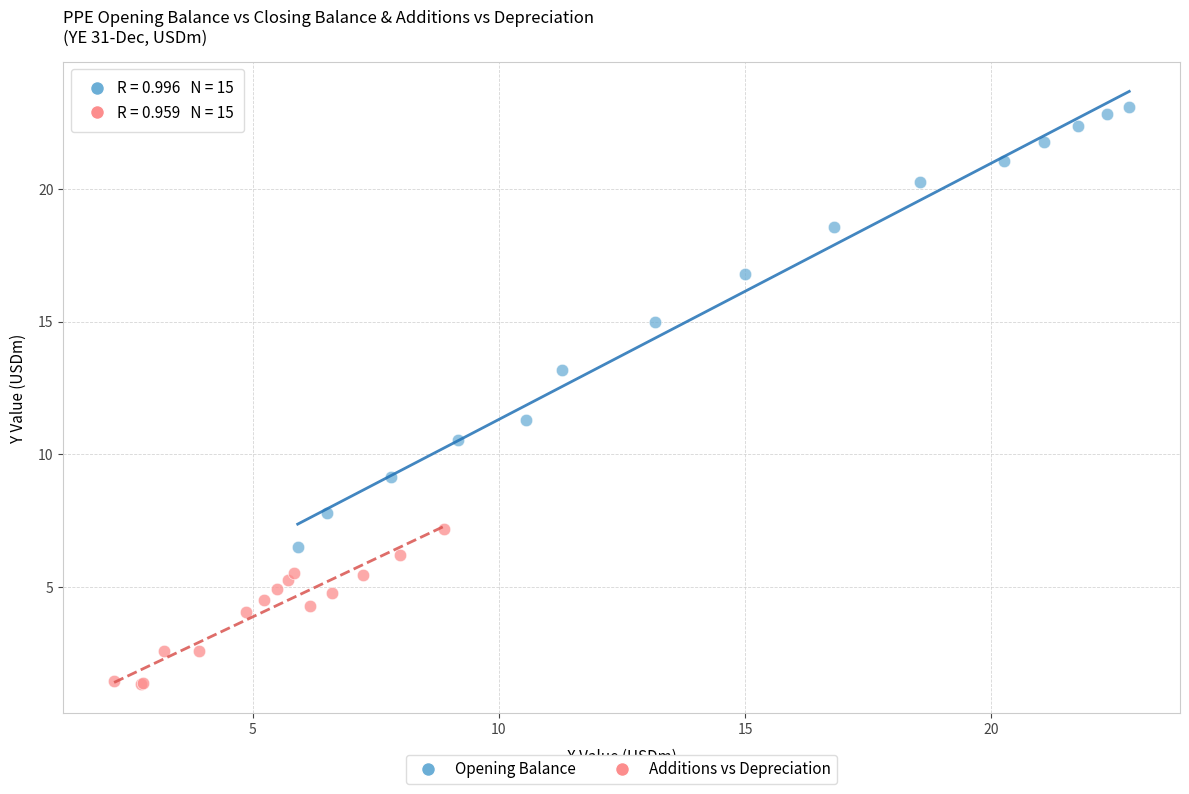

Which series contains the lowest Y value?

Additions vs Depreciation